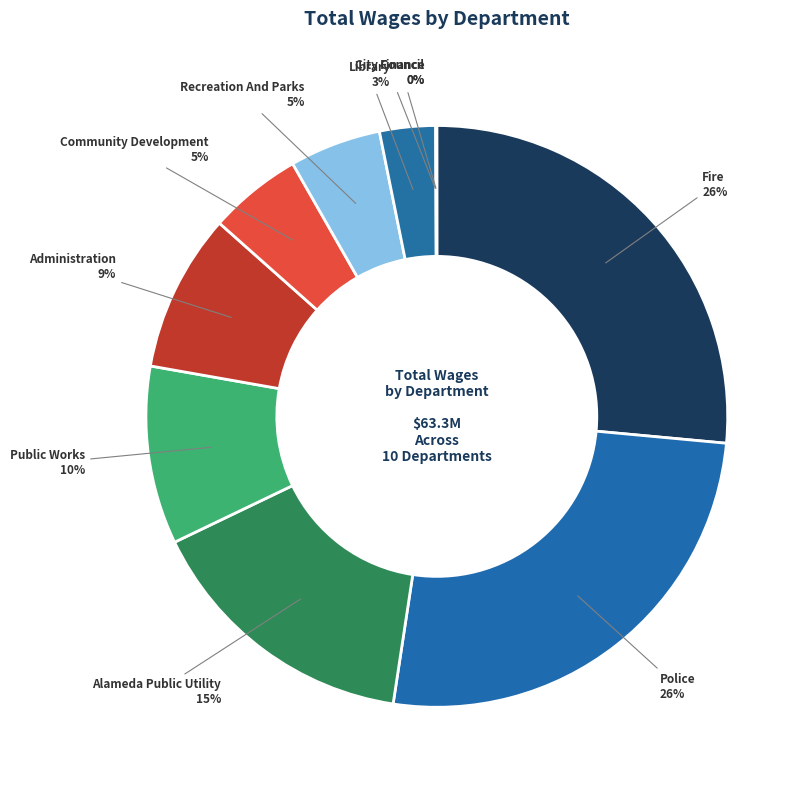

To the nearest percent, what is the difference between the largest and smallest slice percentages?

26%